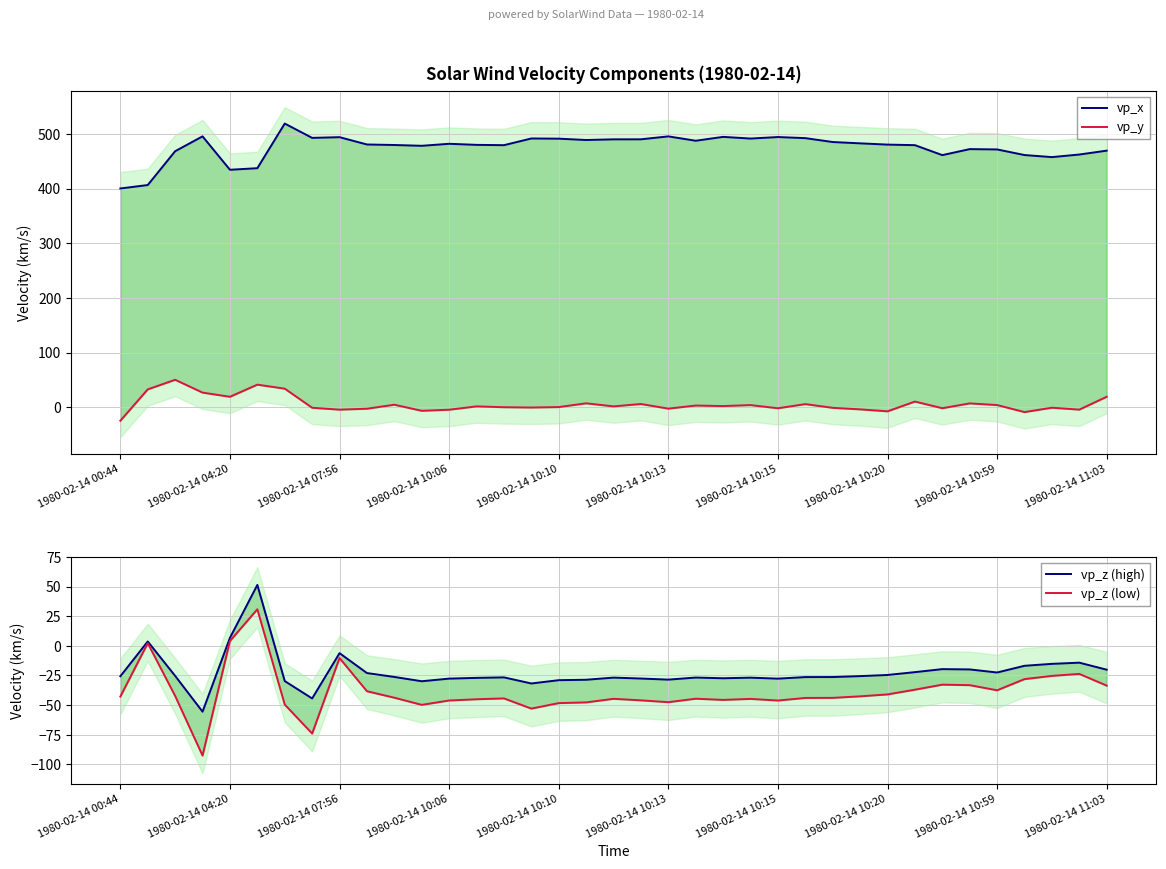

What is the maximum value shown in the chart?

519.1